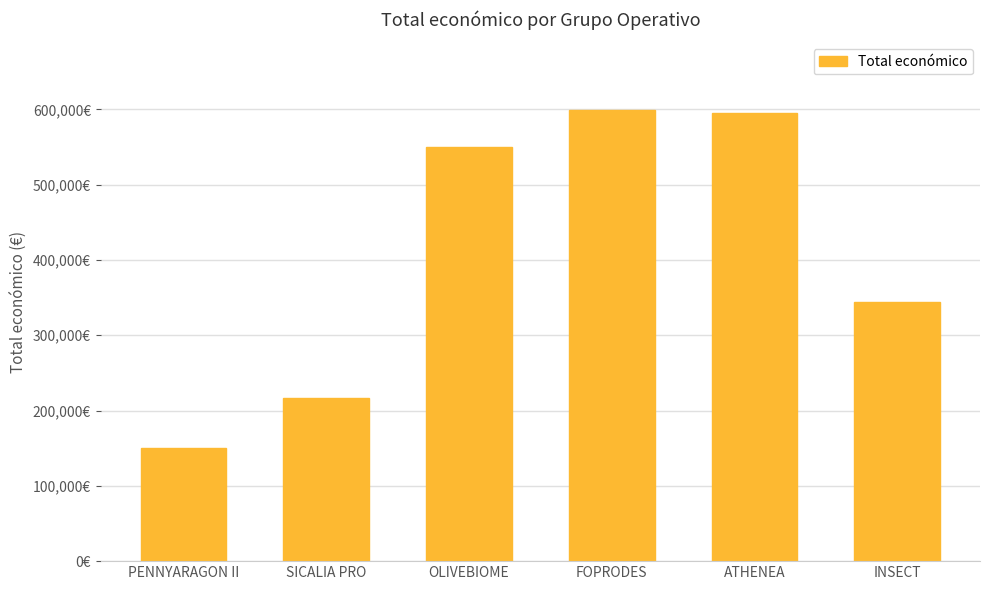

What is the label of the 1st bar from the left?

PENNYARAGON II